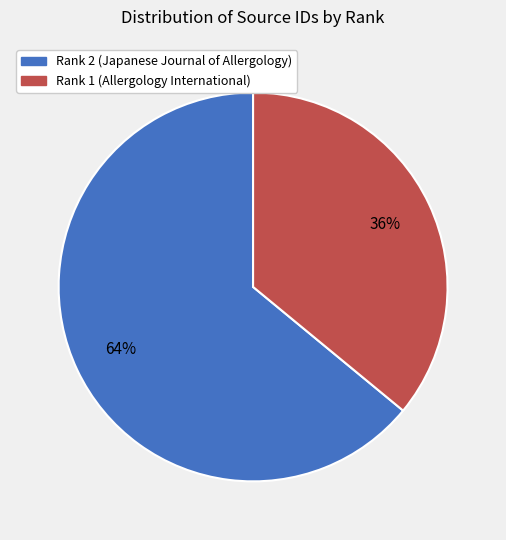

To the nearest percent, what is the difference between the largest and smallest slice percentages?

28%